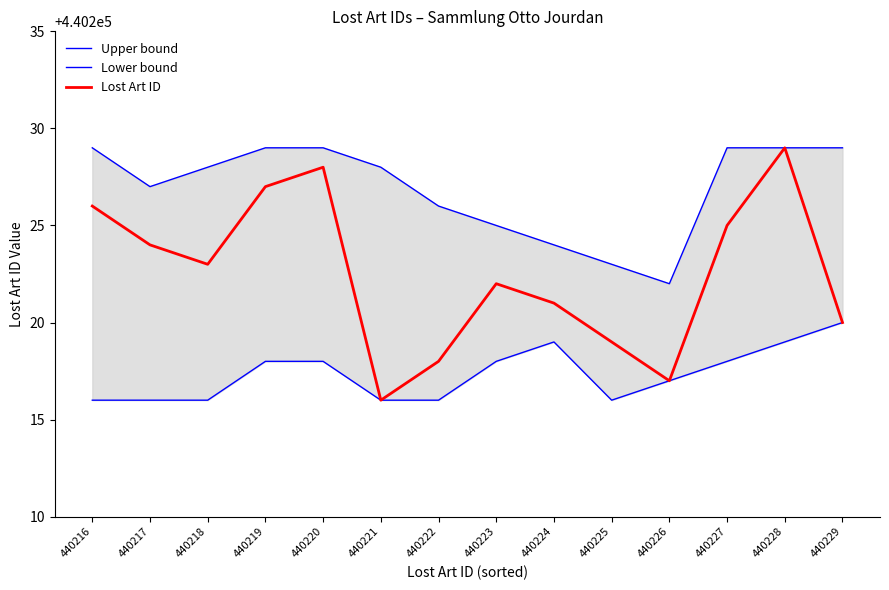

Reading left to right, extract all data points from this chart.

Upper bound: 440229	440227	440228	440229	440229	440228	440226	440225	440224	440223	440222	440229	440229	440229
Lower bound: 440216	440216	440216	440218	440218	440216	440216	440218	440219	440216	440217	440218	440219	440220
Lost Art ID: 440226	440224	440223	440227	440228	440216	440218	440222	440221	440219	440217	440225	440229	440220